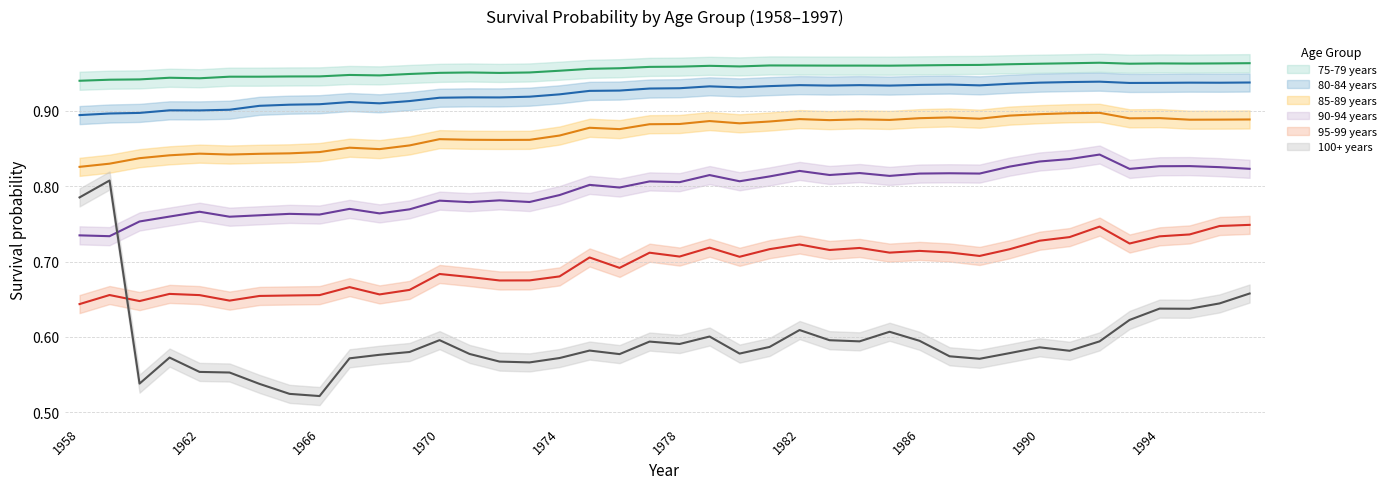

Rank the series by their maximum value, from lowest to highest.

95-99 years, 100+ years, 90-94 years, 85-89 years, 80-84 years, 75-79 years